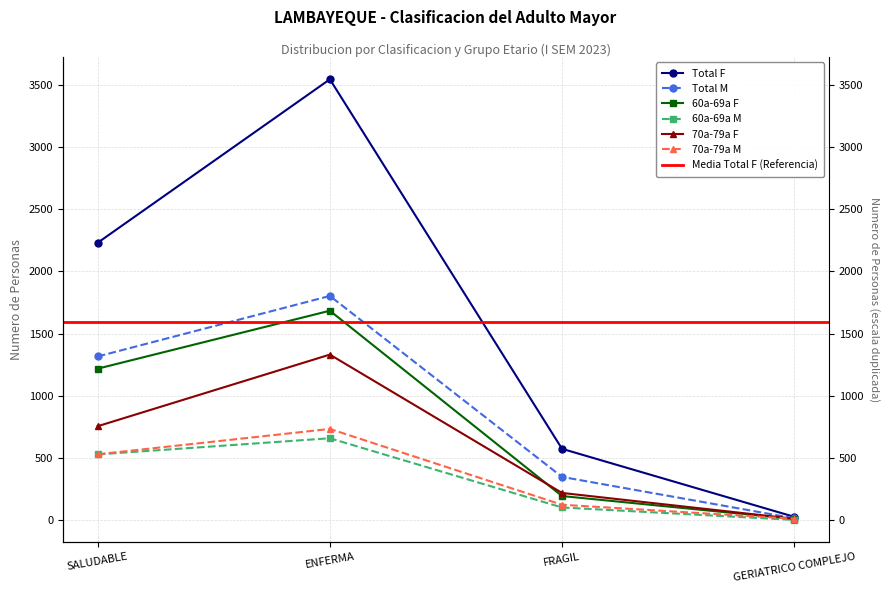

How many lines are shown in the chart?

6